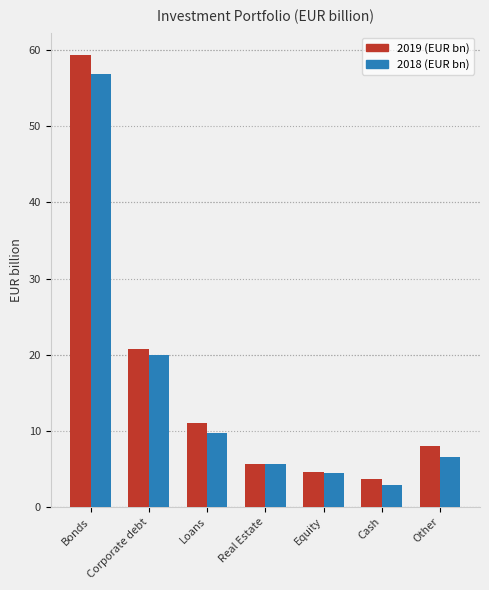

Reading left to right, transcribe all the data shown in this chart.

2019 (EUR bn): 59.3	20.8	11.1	5.6	4.6	3.7	8.0
2018 (EUR bn): 56.9	19.9	9.7	5.6	4.5	2.9	6.6